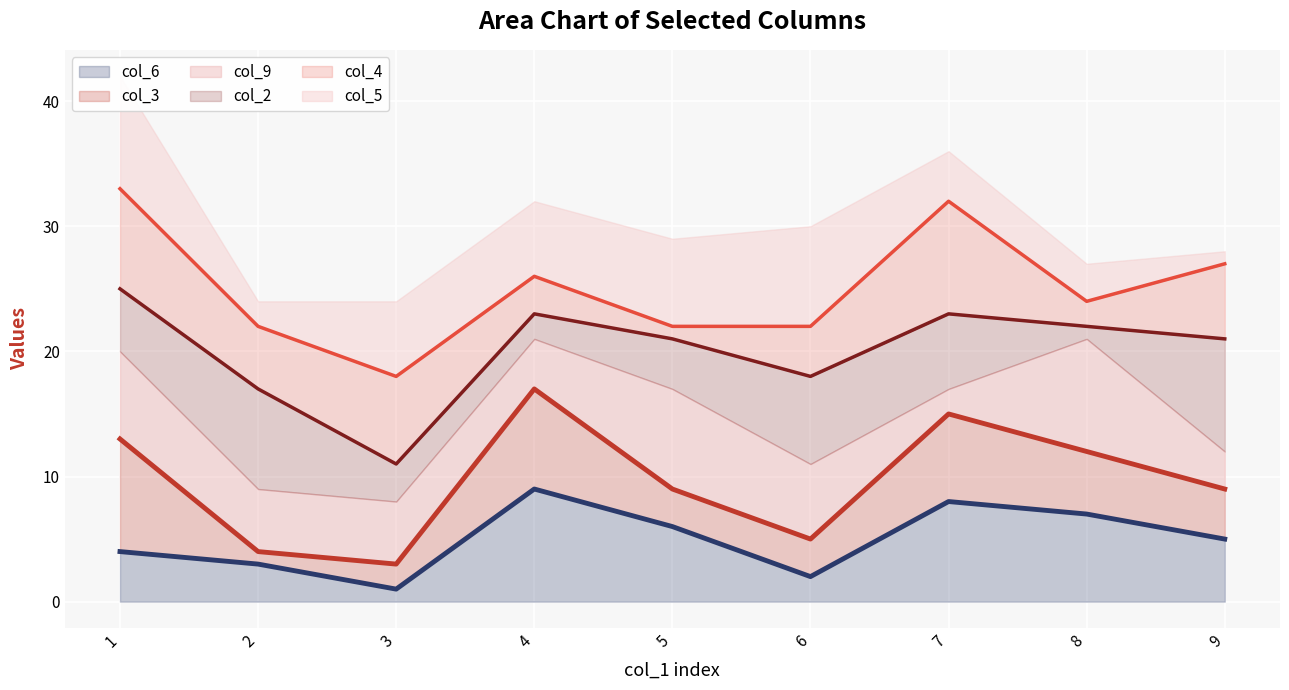

The value of col_6 (line) at 1 is 4. True or false?

True